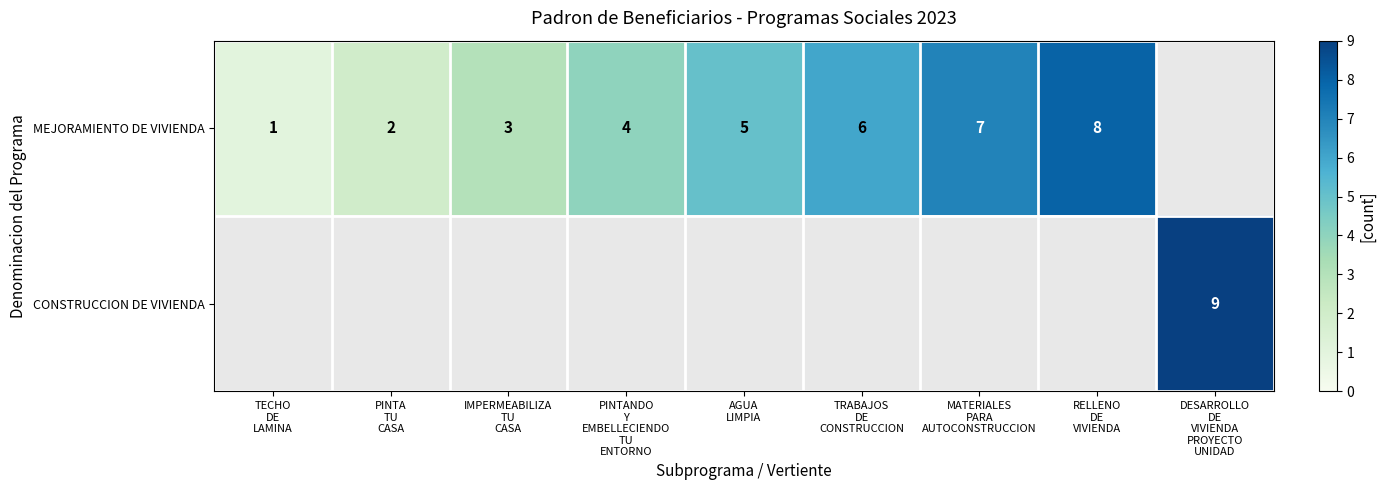

Count the number of categories in the chart.

9